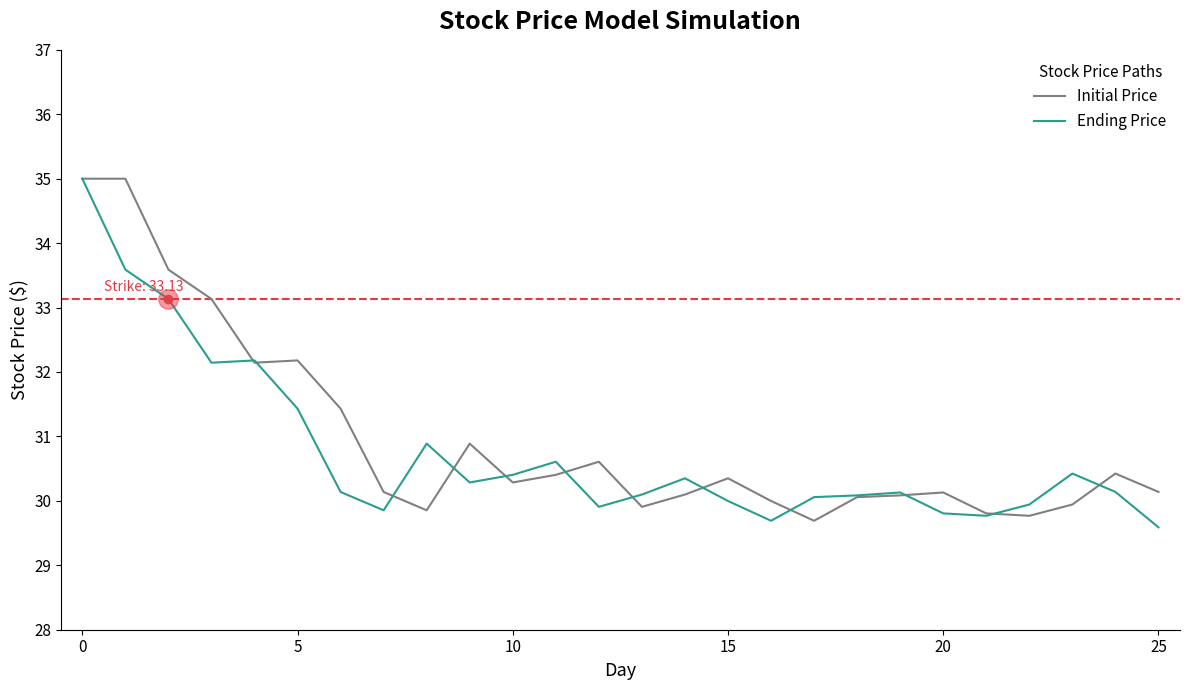

What is the maximum value for Initial Price?

35.0